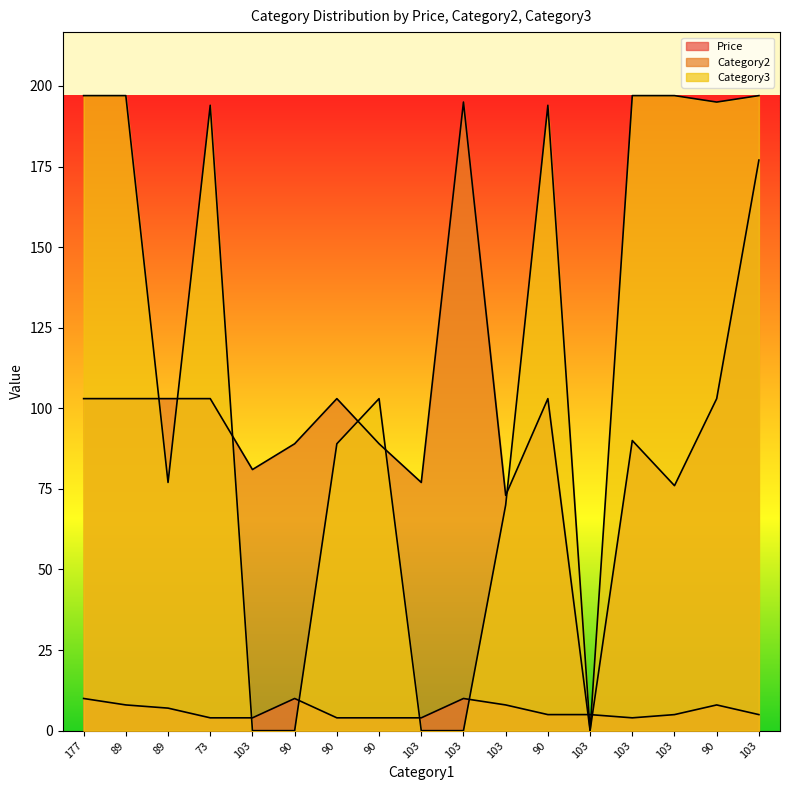

How many positive values does the Category2 series have?

16